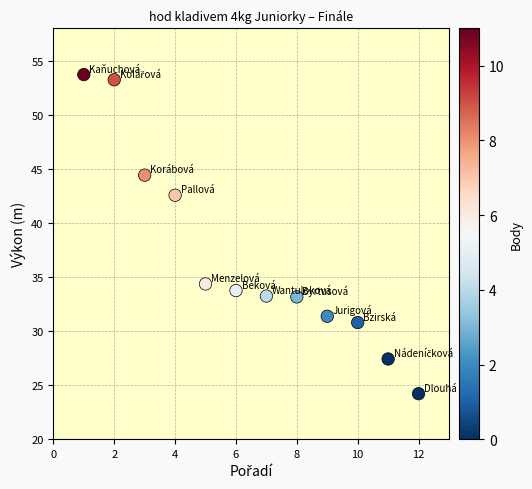

What Y value in the scatter plot is closest to 38?

34.4